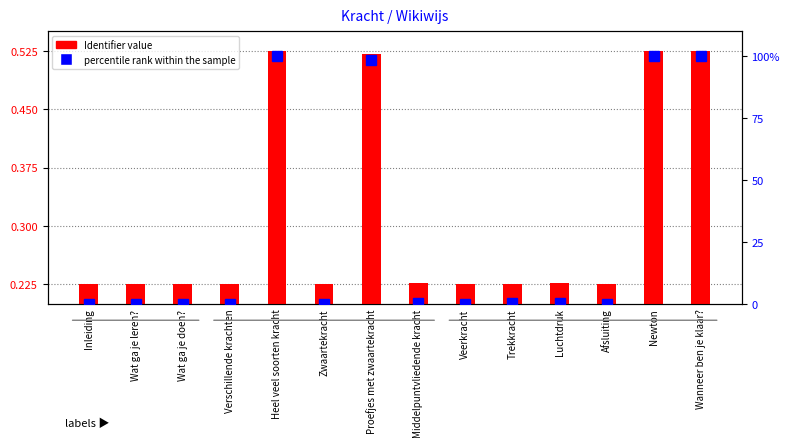

True or false: percentile rank within the sample has a value of 0.5 at Middelpuntvliedende kracht.

True